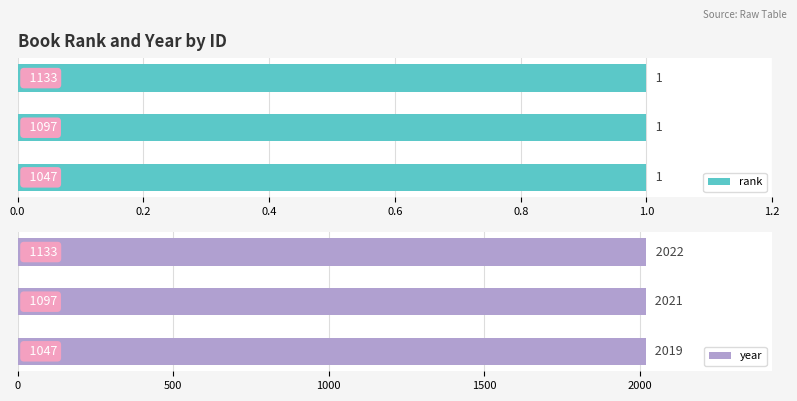

What is the sum of all year values?

6062